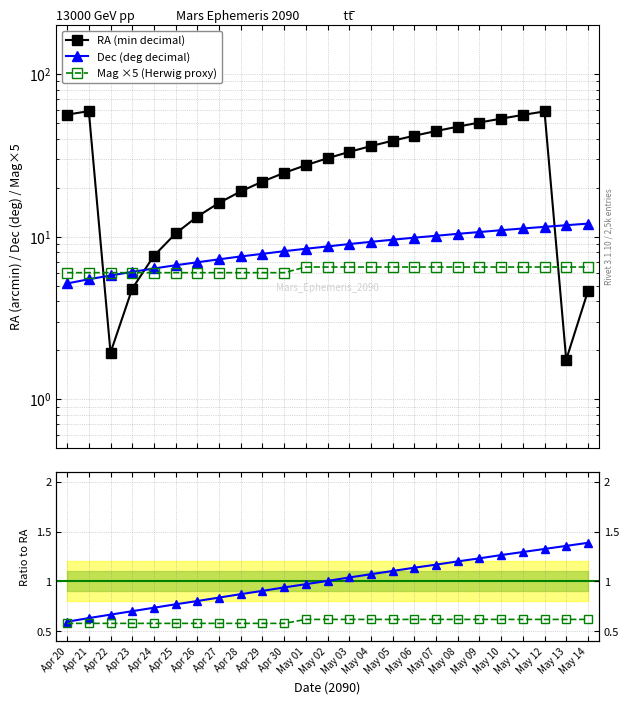

How many data points in Dec ratio are less than 1?

12